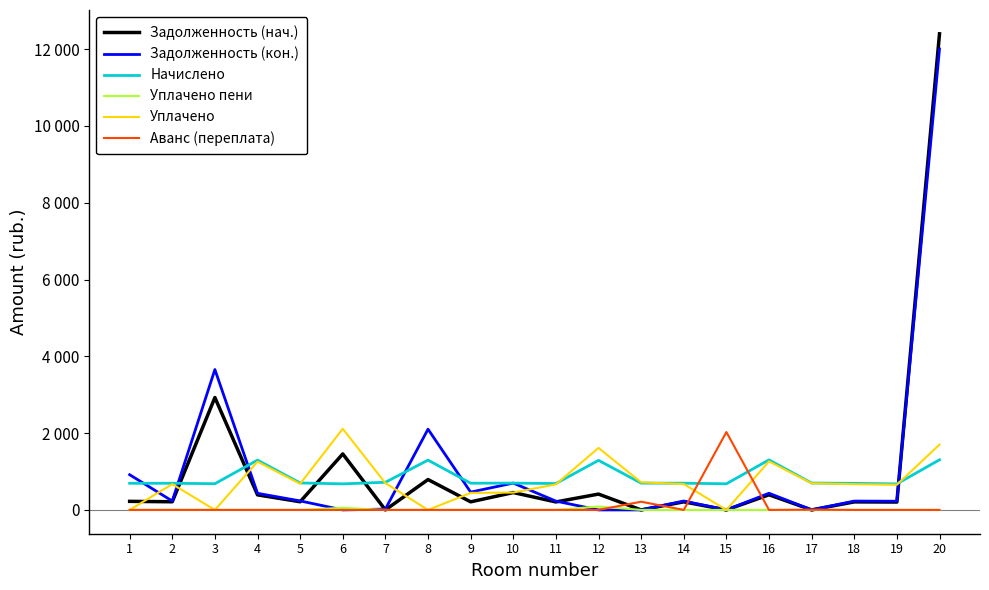

The value of Уплачено пени at 8 is 31.4. True or false?

False